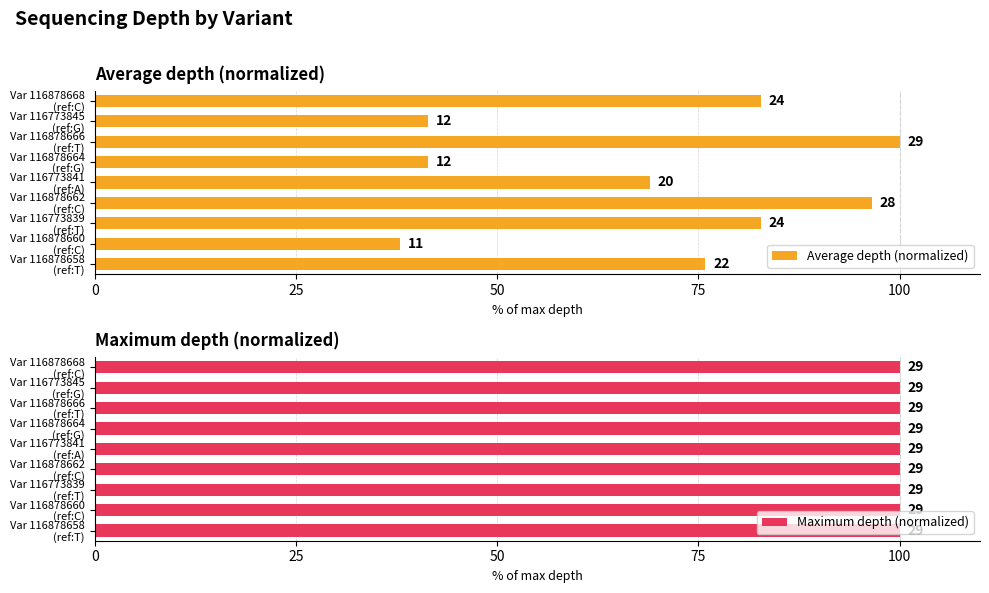

Between Var 116878662 (ref:C) and Var 116773839 (ref:T), which is larger?

Var 116878662 (ref:C)